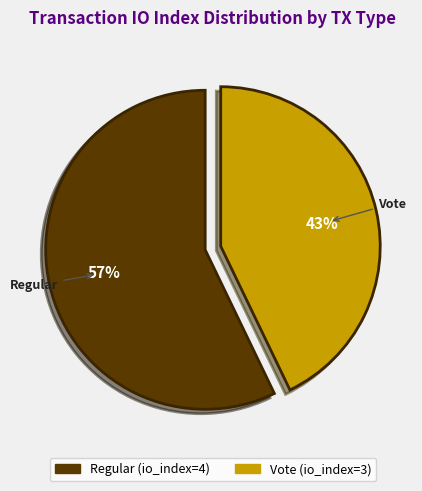

Which category accounts for the majority?

Regular (io_index=4)